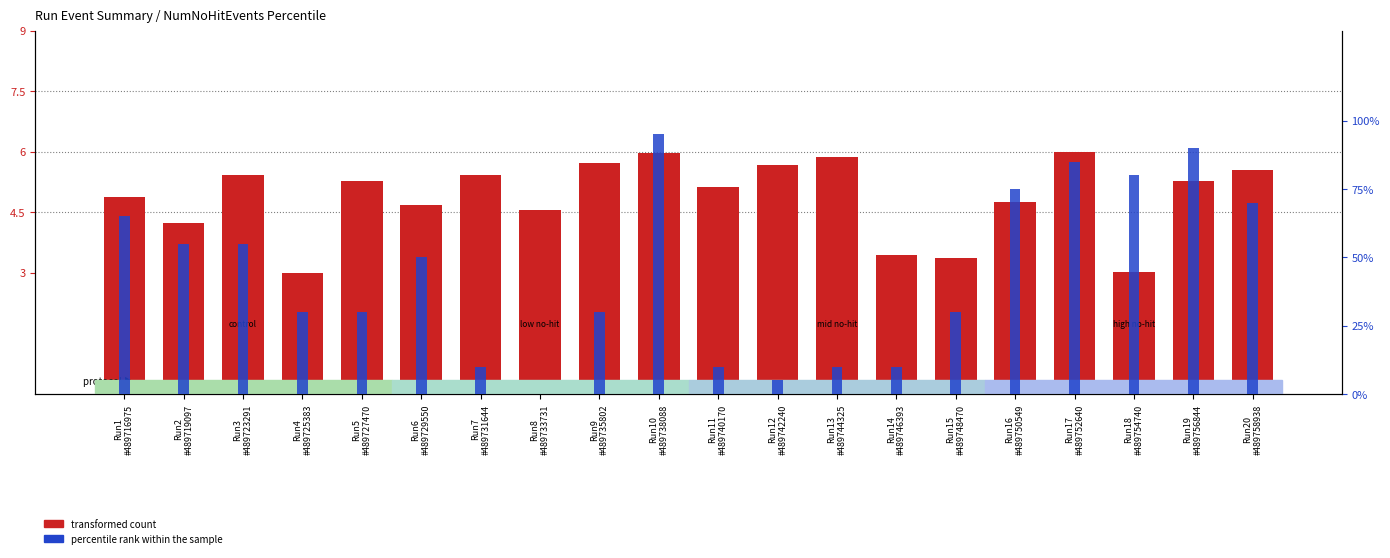

What position from the left is Run11
#489740170?

11